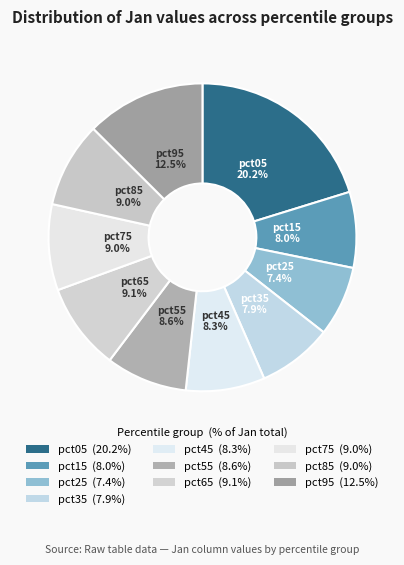

To the nearest percent, what percentage of the pie is pct35?

8%